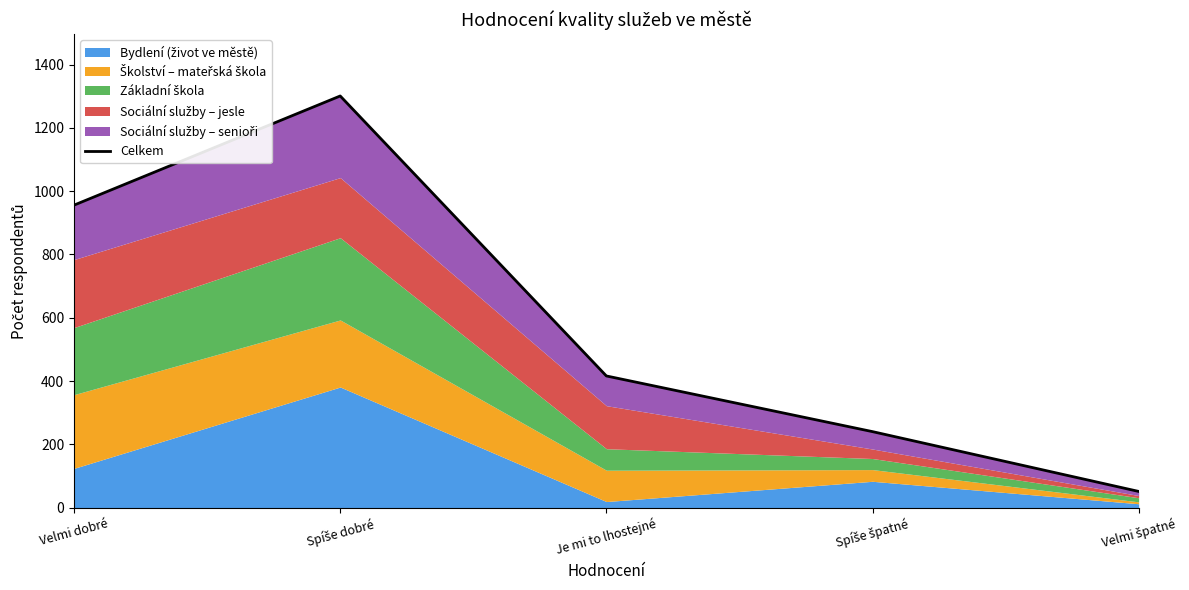

Read the value at Spíše dobré.

1301